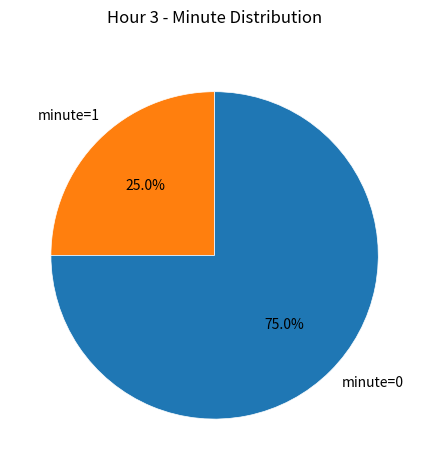

Combined, what portion of the pie is minute=1 and minute=0?

100.0%